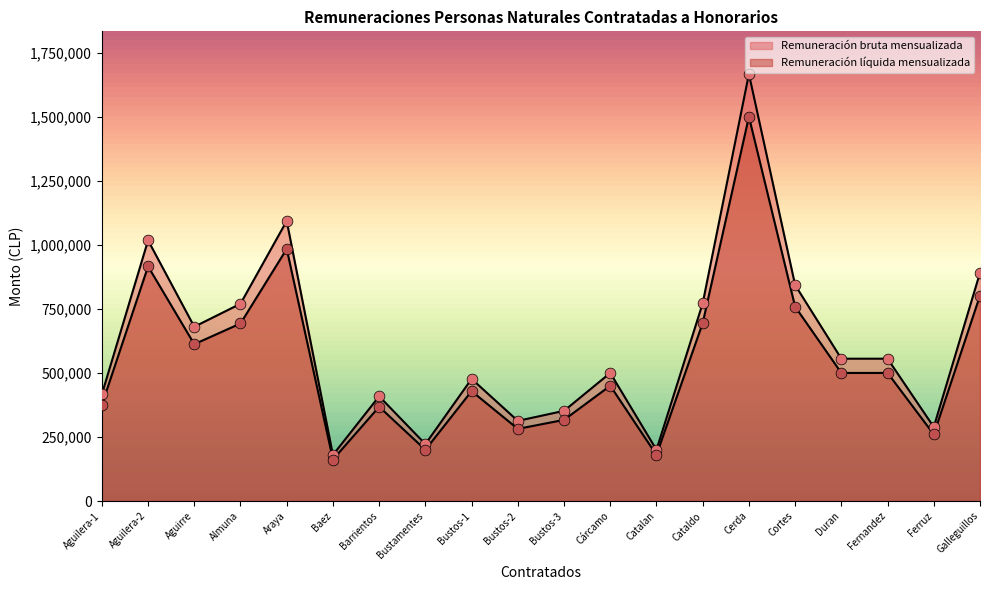

Which series has the widest spread of Y values?

Remuneración bruta mensualizada